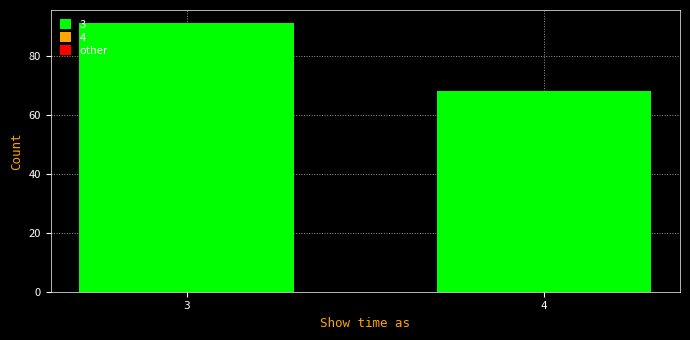

Reading left to right, extract all data points from this chart.

3=91	4=68